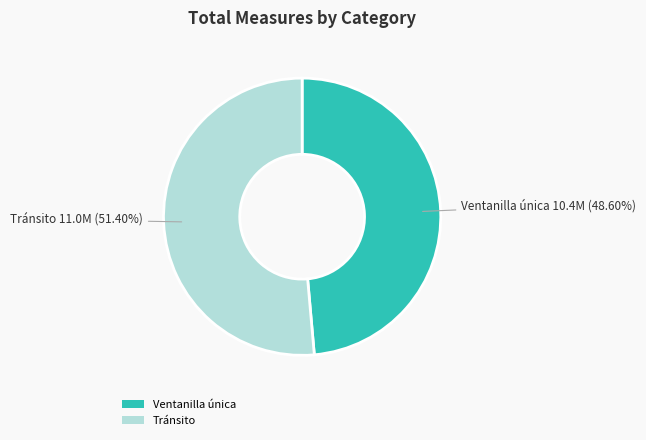

Do Tránsito and Ventanilla única together represent more than half of the pie?

Yes